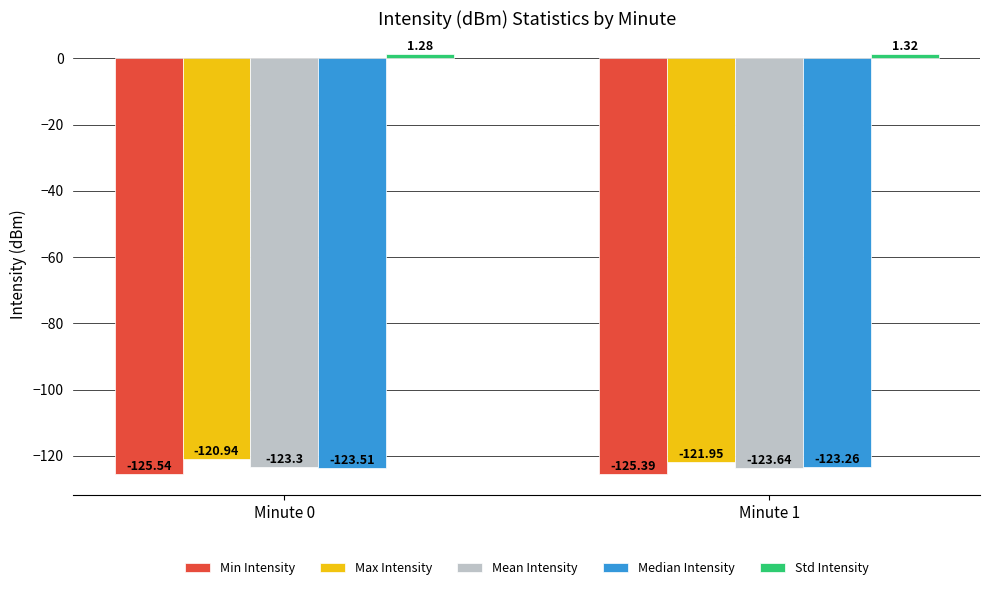

What is the average value of the Median Intensity series?

-123.4